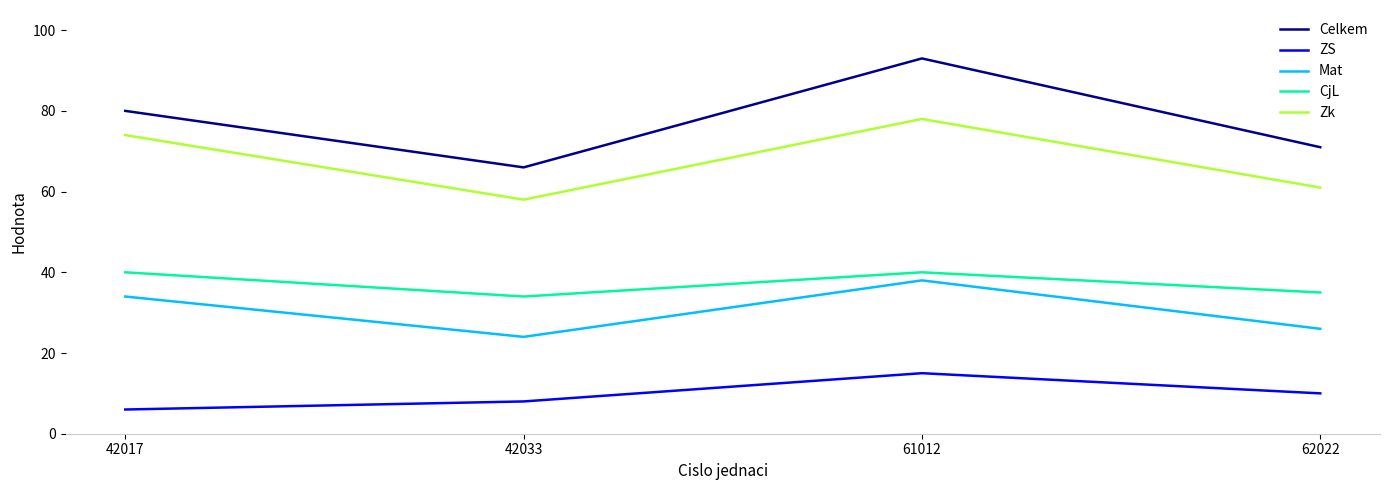

Does the chart display data point markers on the line(s)?

No